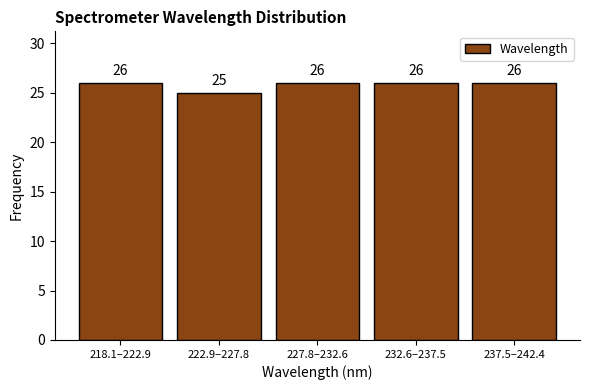

Reading left to right, list all the values displayed in this chart.

26	25	26	26	26